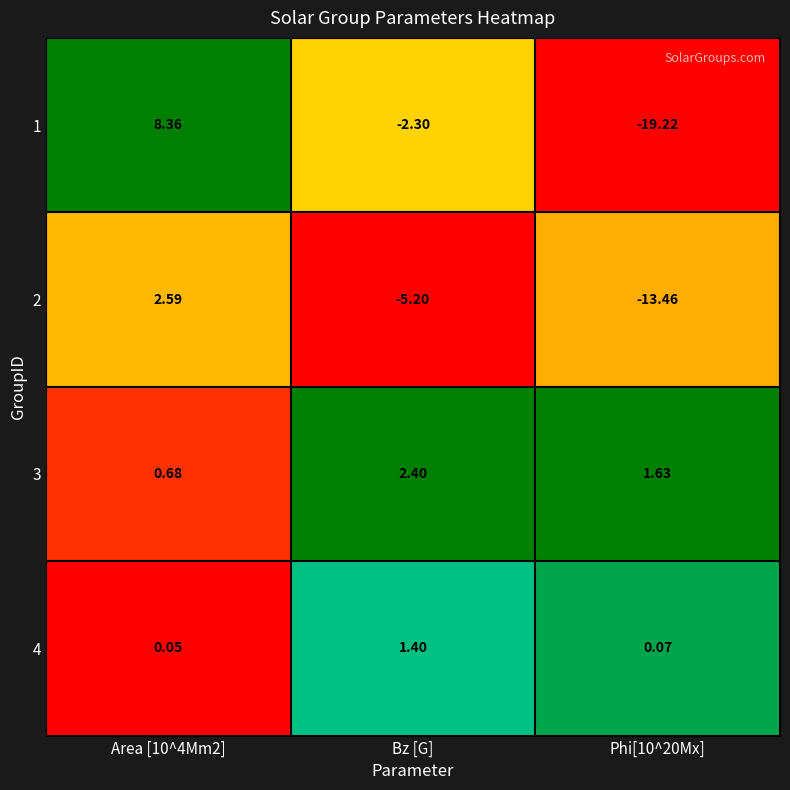

How many data points in 3 are above 1?

2